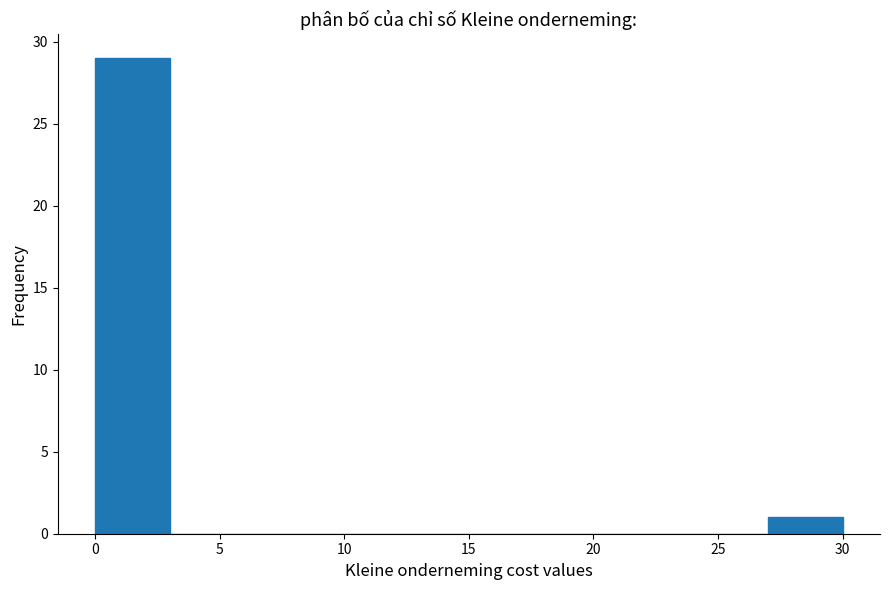

Over which range of the x-axis is the bar tallest?

0 to 3